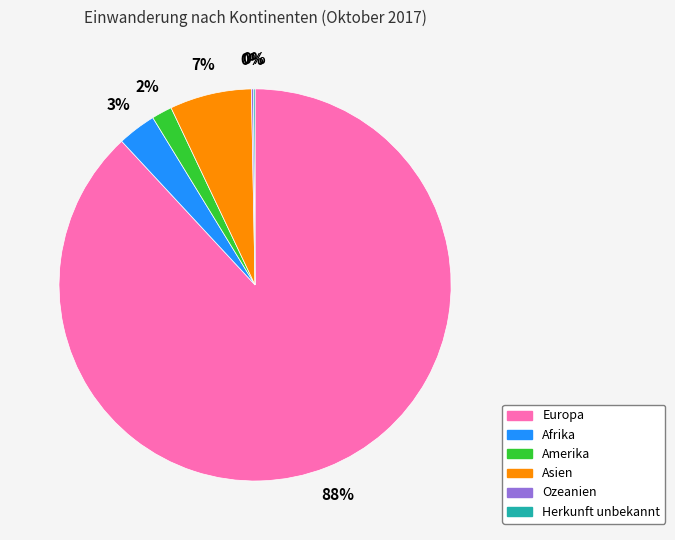

Is it true that Europa is 88% of the pie?

True